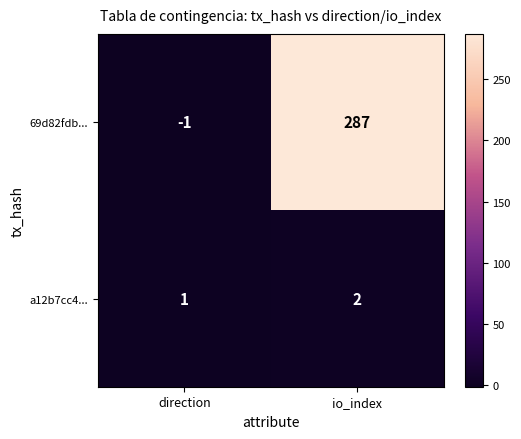

What is the sum of the 69d82fdb... values at direction and io_index?

286